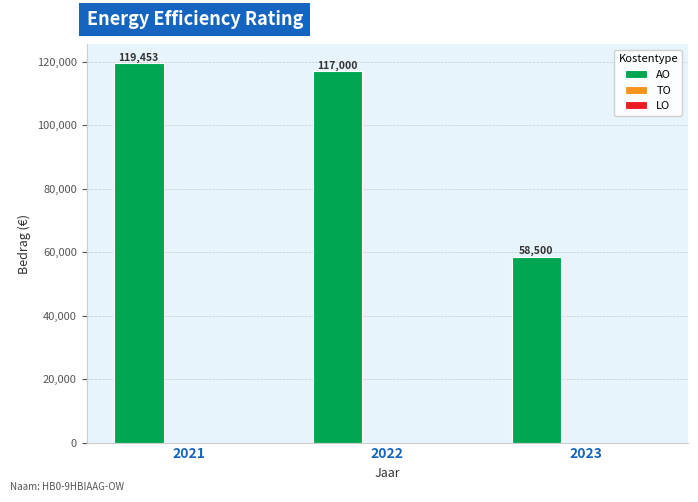

What is the maximum value shown in the chart?

119453